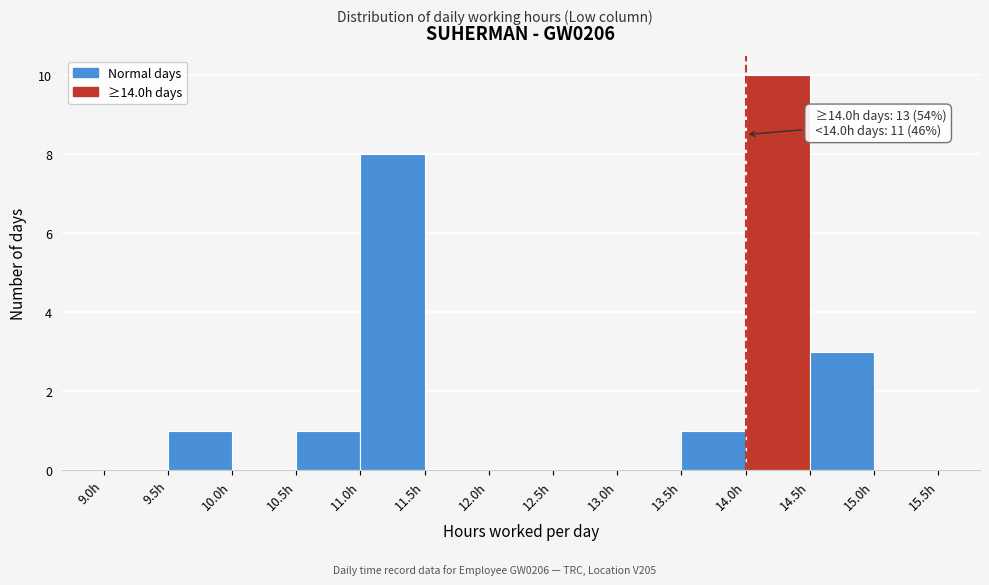

Over which range of the x-axis is the bar tallest?

14.0 to 14.5